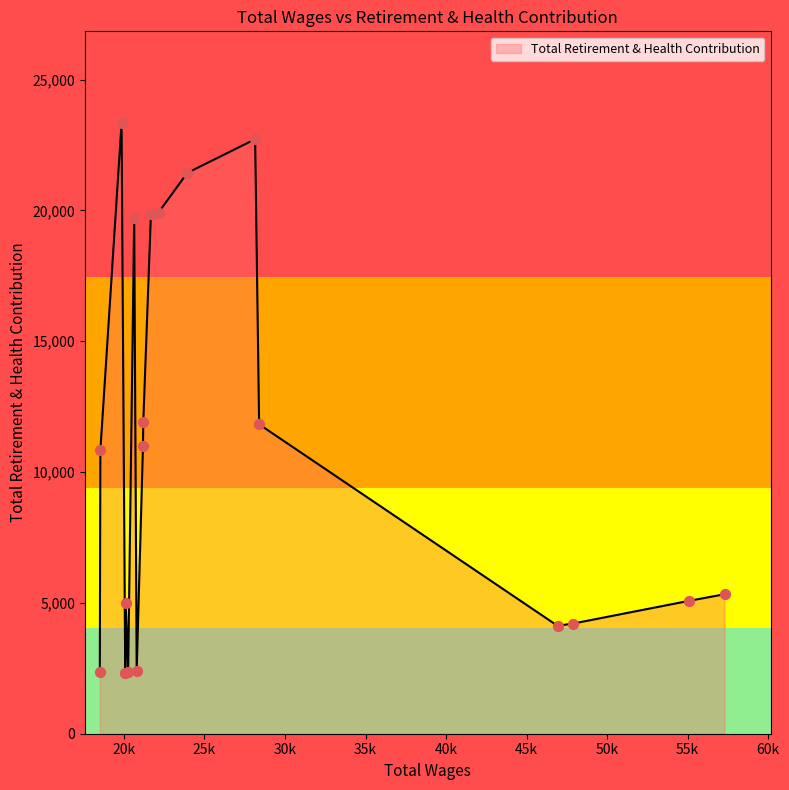

What is the maximum value shown in the chart?

23346